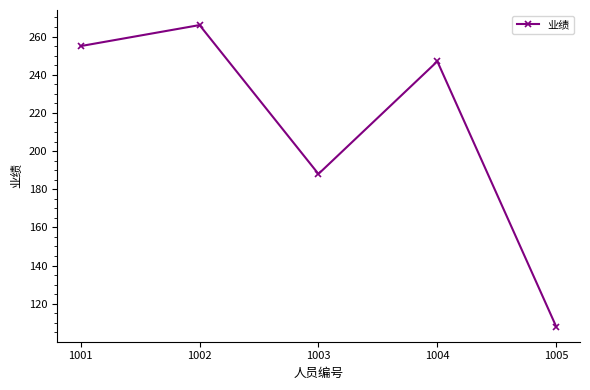

At which category does the chart reach its peak across all series?

1002